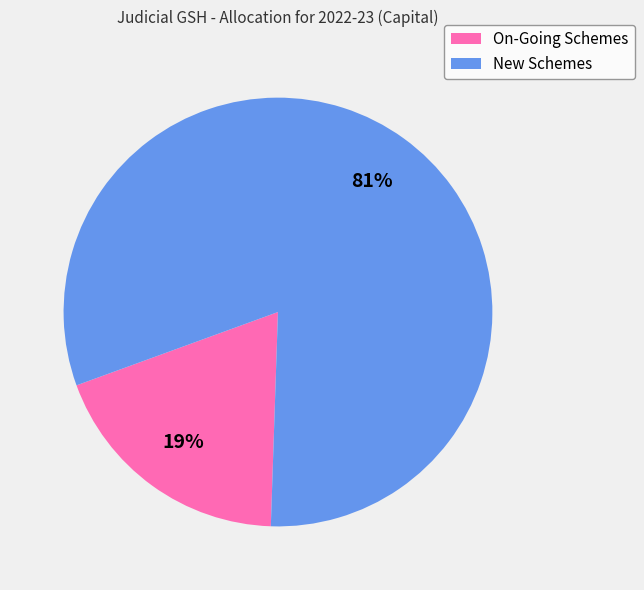

Combined, do New Schemes and On-Going Schemes account for over 50%?

Yes